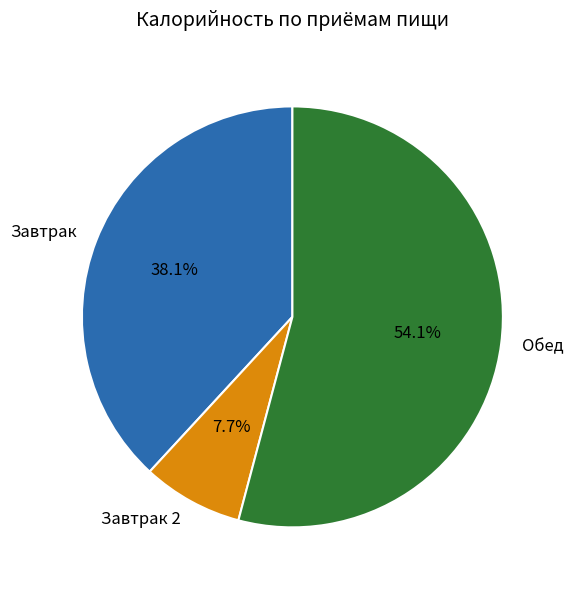

How many slices are in this pie chart?

3